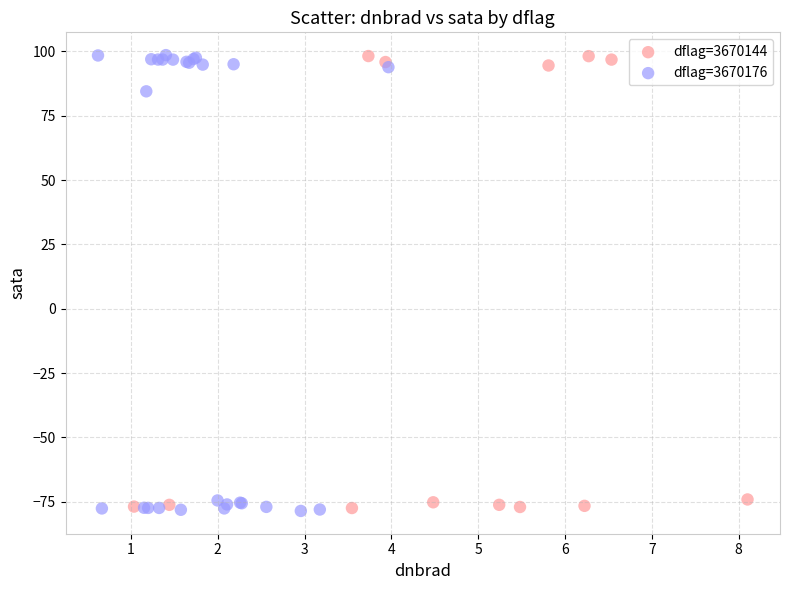

Which series has the widest spread of Y values?

dflag=3670176